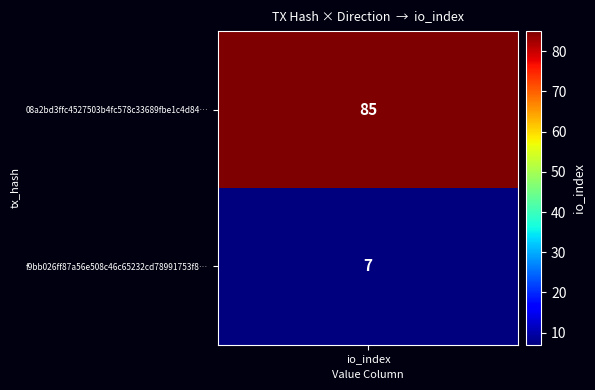

What is the total value across all series at 1?

92